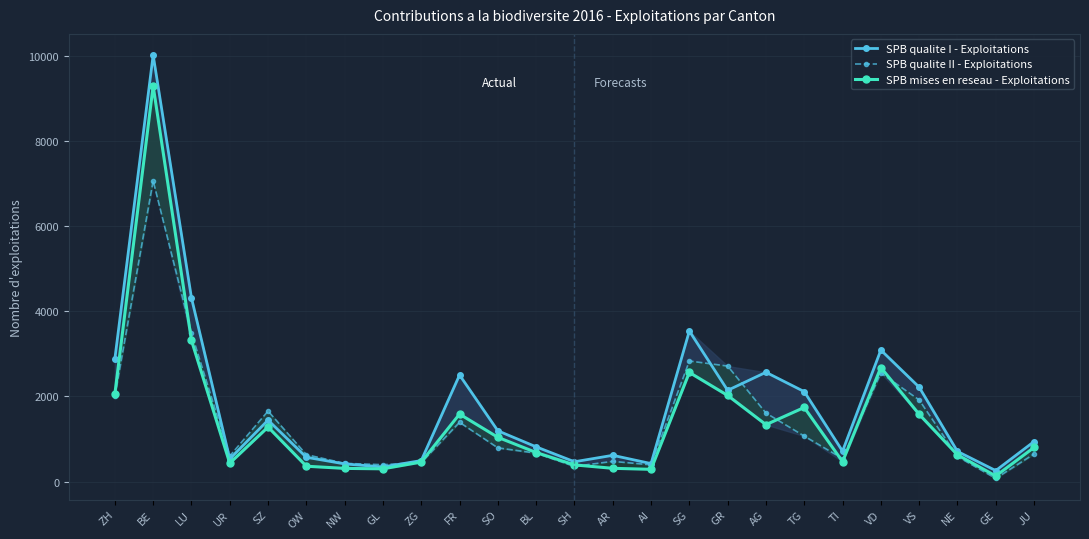

Rank the series at VD from highest to lowest value.

SPB qualite I - Exploitations, SPB mises en reseau - Exploitations, SPB qualite II - Exploitations